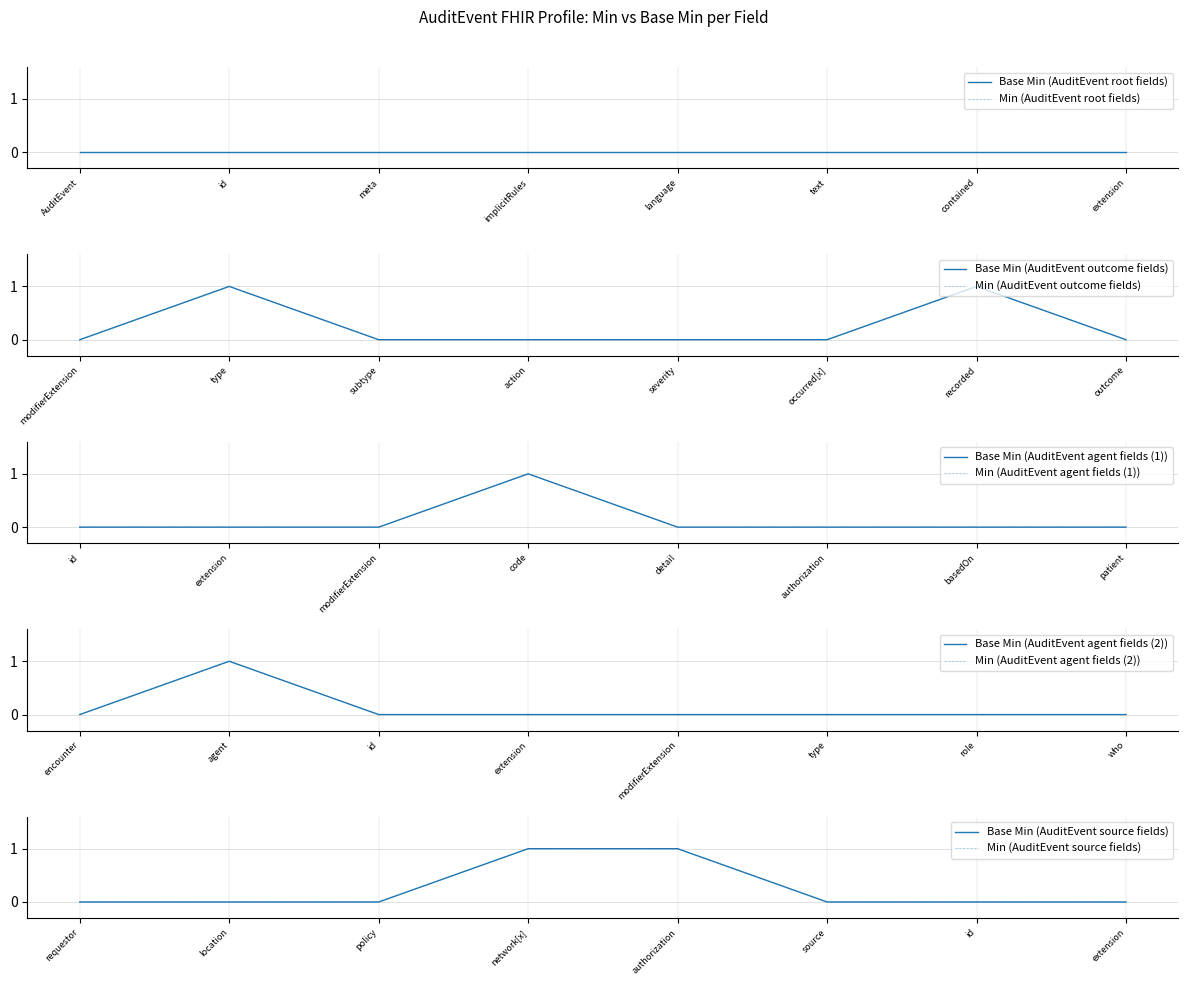

Does the chart display data point markers on the line(s)?

No